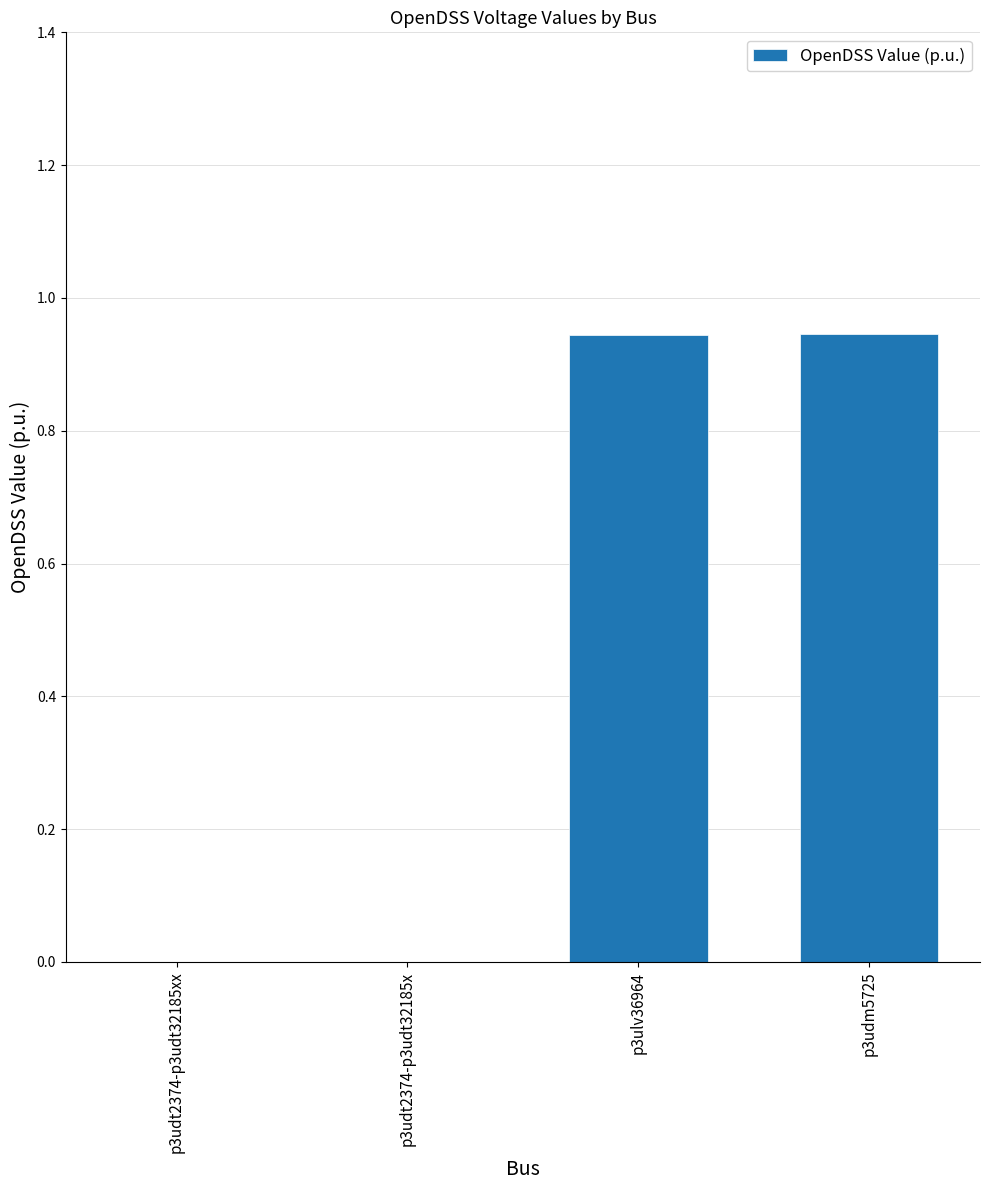

Between p3ulv36964 and p3udt2374-p3udt32185x, which is larger?

p3ulv36964